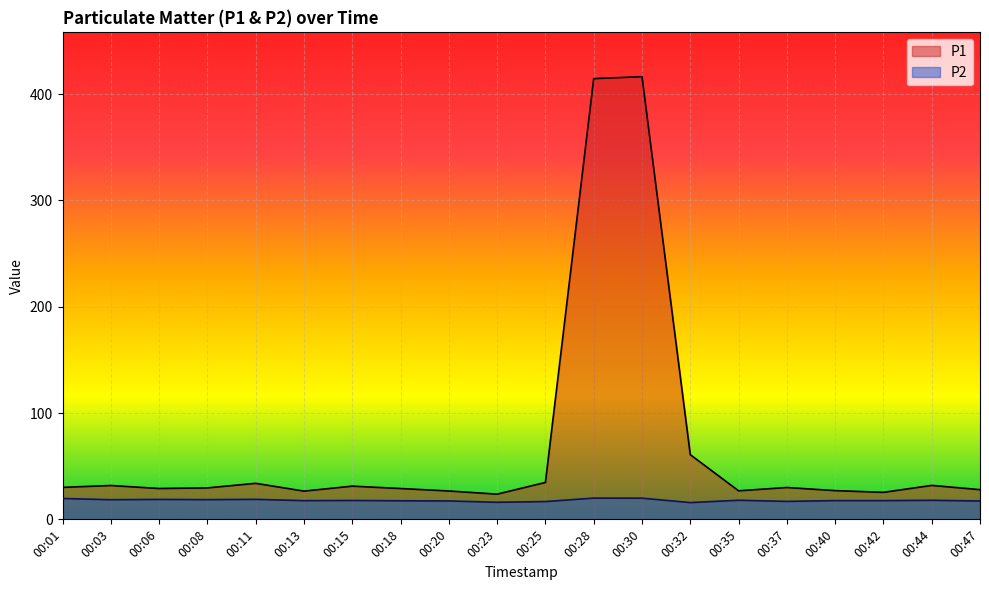

What is the value of the P2 point at the 15th from the left?

17.9